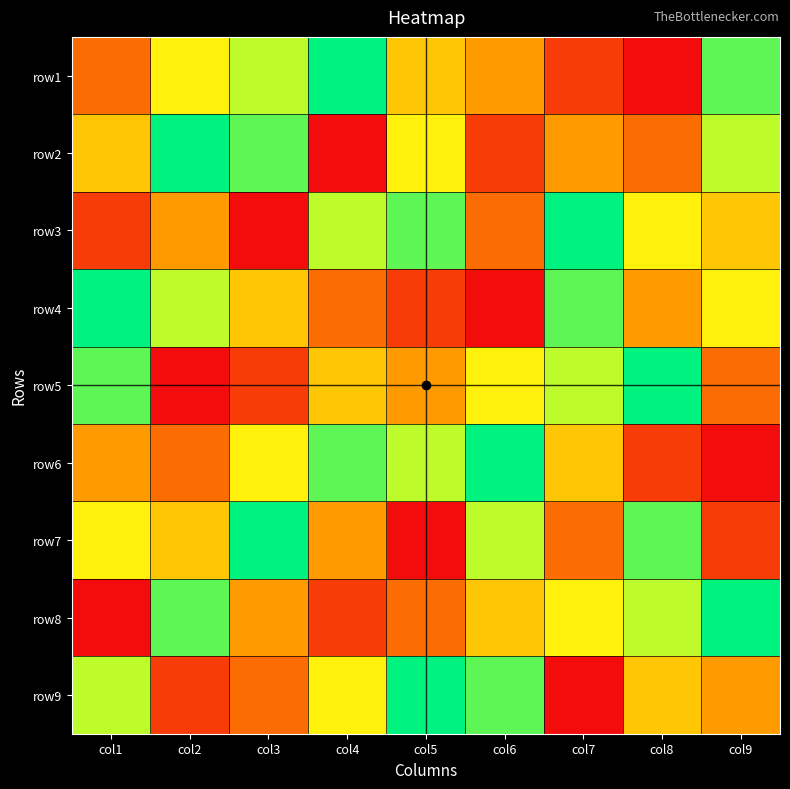

How many series are shown in this chart?

9